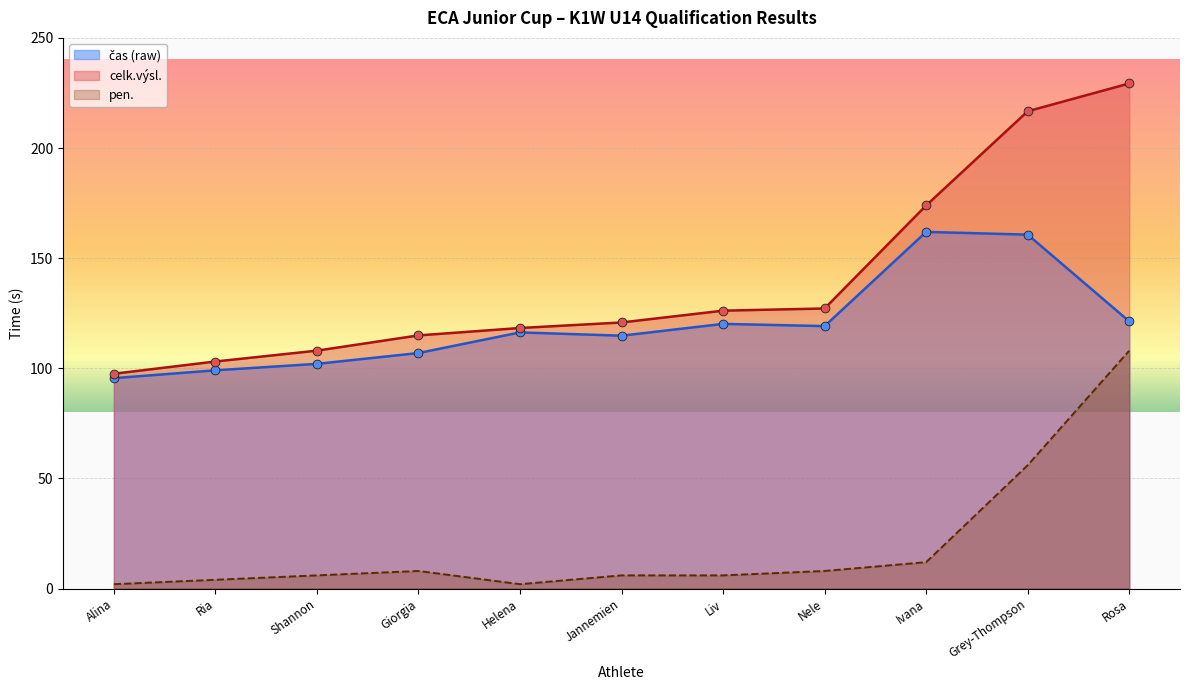

Which series has the largest total across all categories?

celk.výsl.